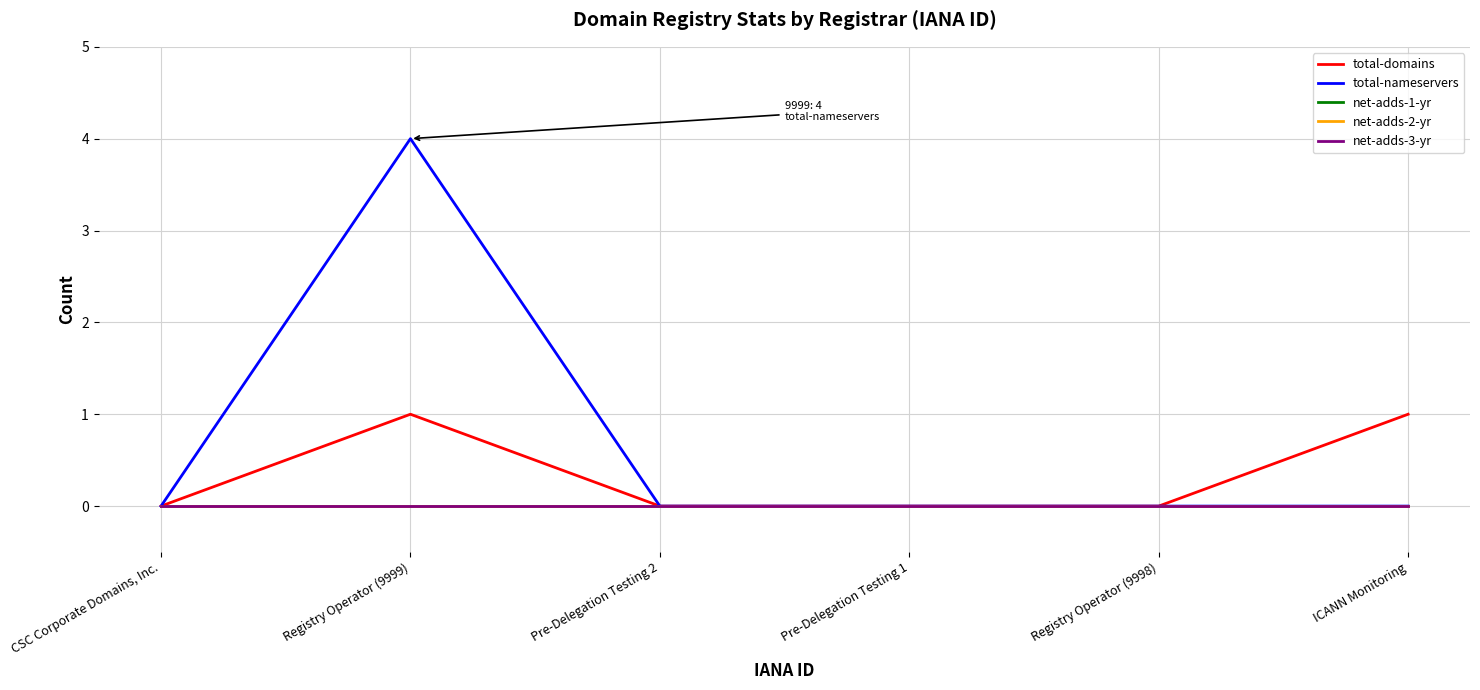

Is this an area chart (filled region under the line)?

No